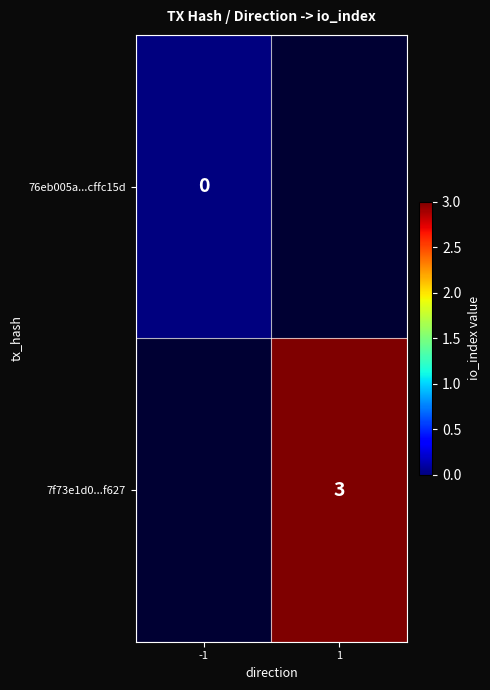

What is the greatest value displayed?

3.0